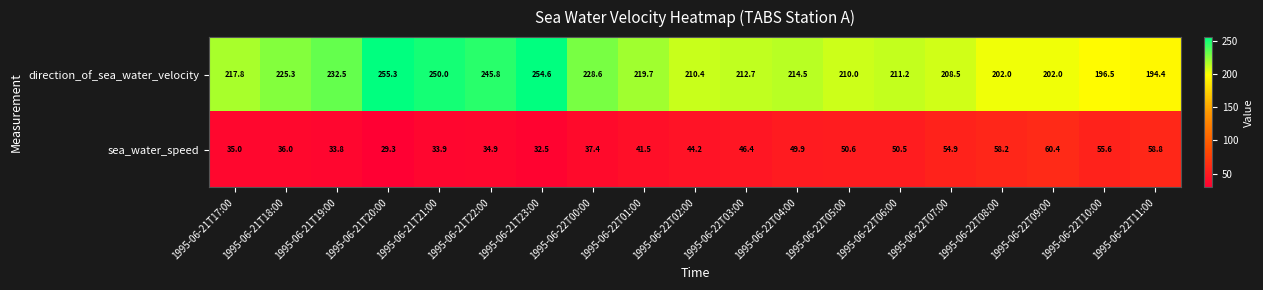

What is the difference between the highest and lowest values at 1995-06-22T01:00?

178.2